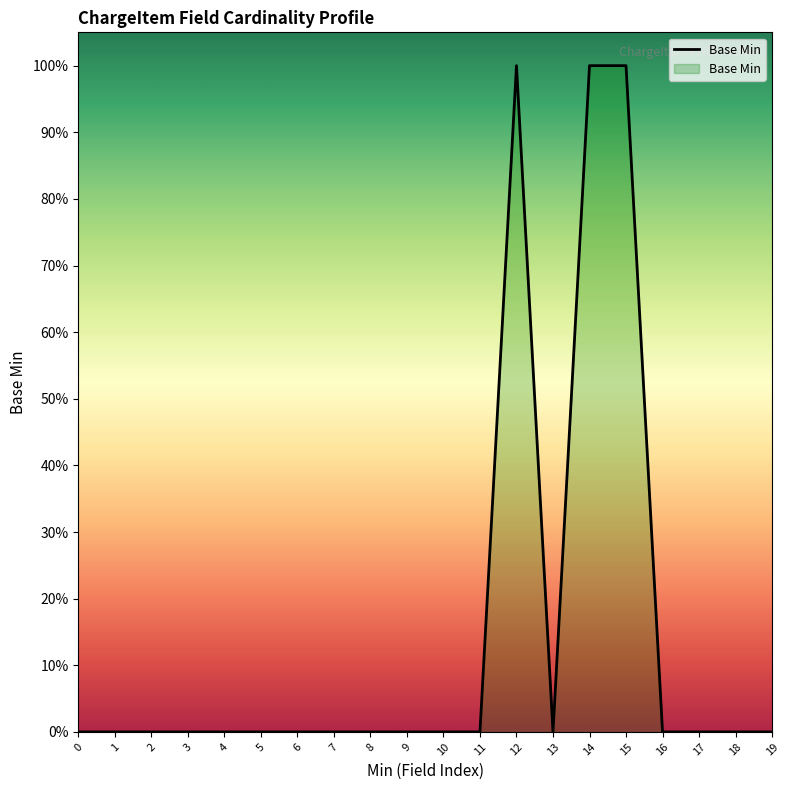

Does the chart have visible grid lines?

No